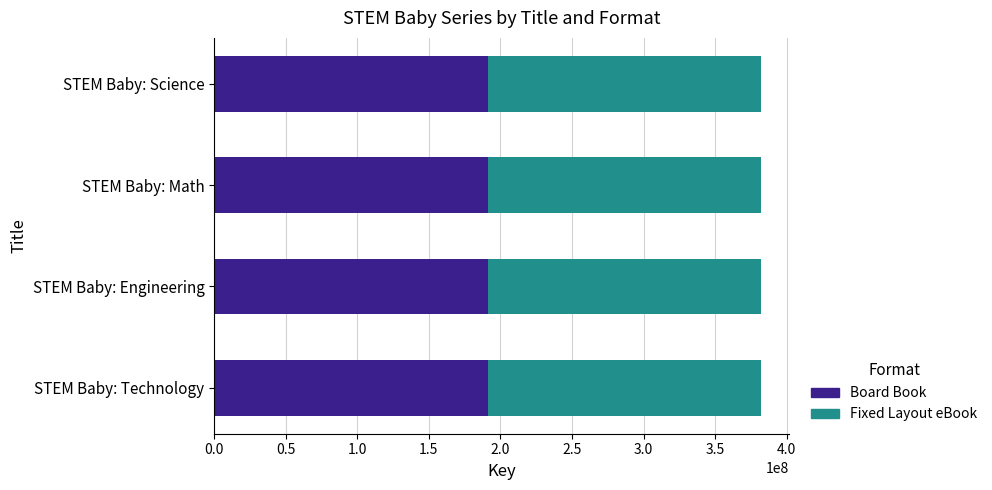

What is the lowest value of the Board Book series?

191074896